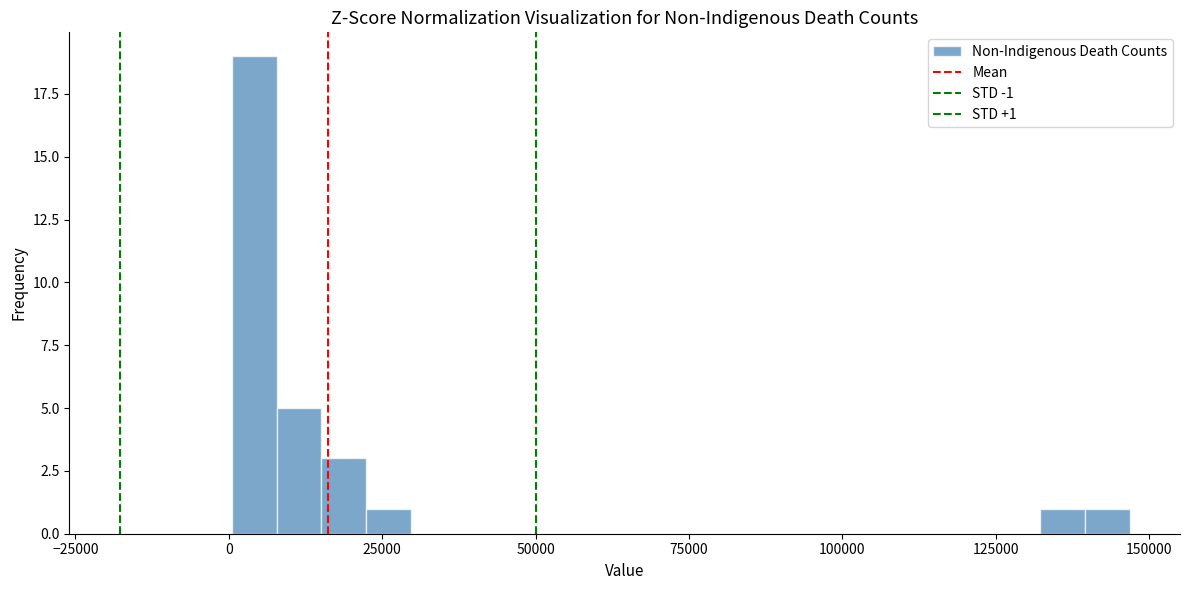

Around what value on the x-axis is the tallest bar? Give the approximate position of its centre, as read against the axis.

5000